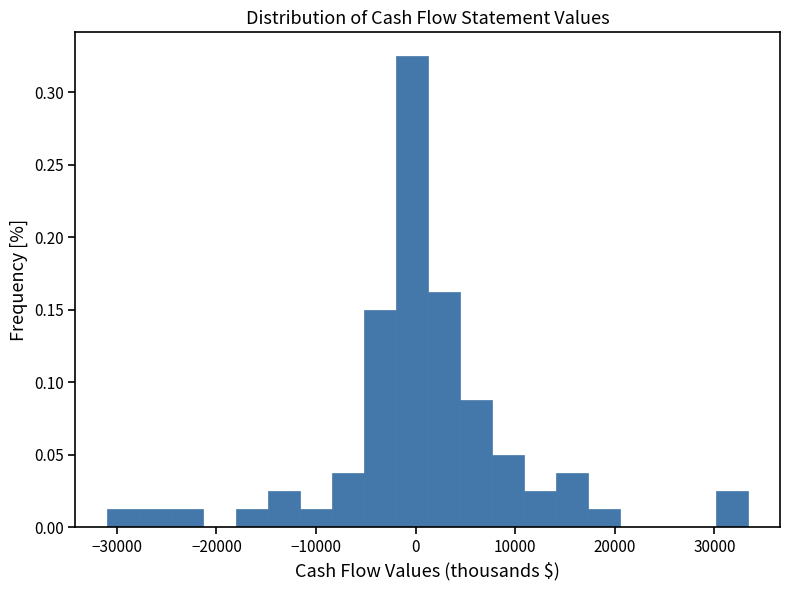

Around what value on the x-axis is the tallest bar? Give the approximate position of its centre, as read against the axis.

0